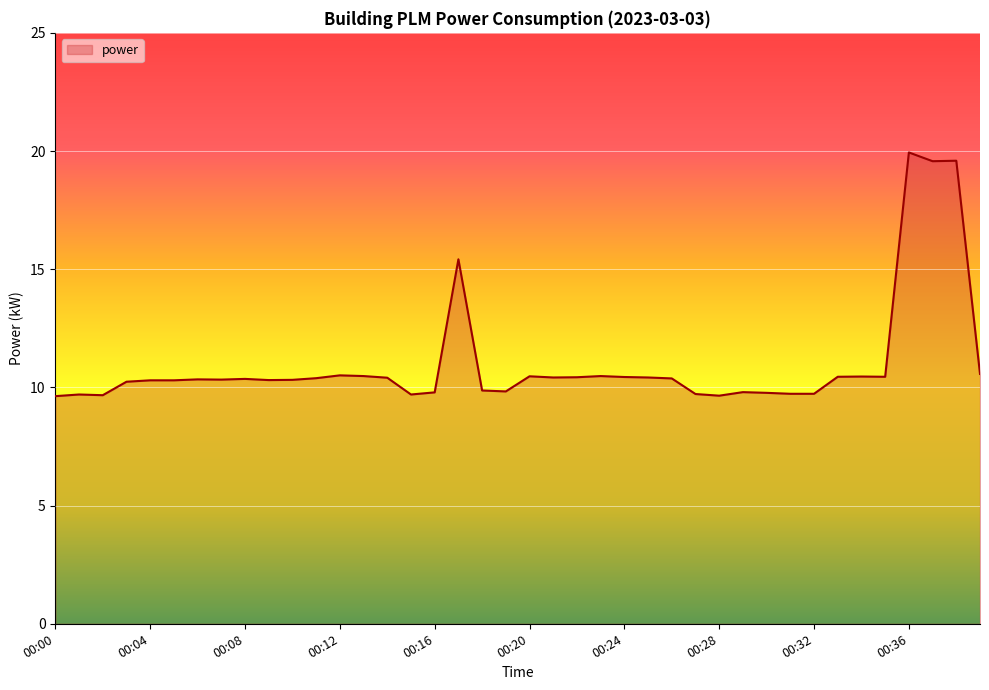

What is the greatest value displayed?

19.9